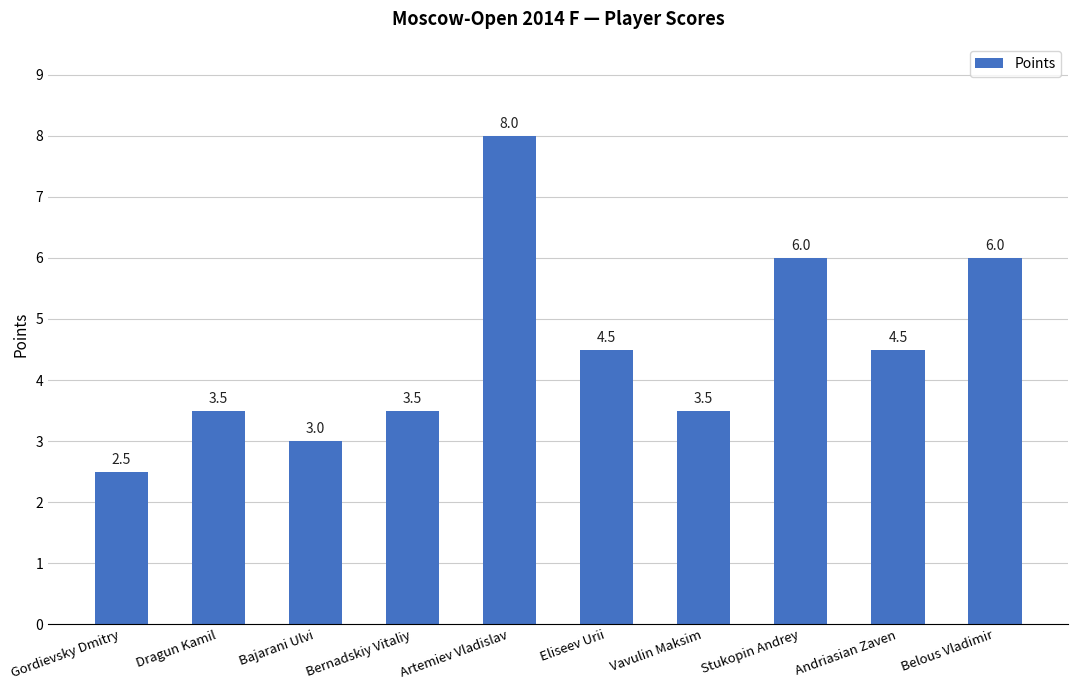

What is the change in value from Vavulin Maksim to Stukopin Andrey?

+2.5